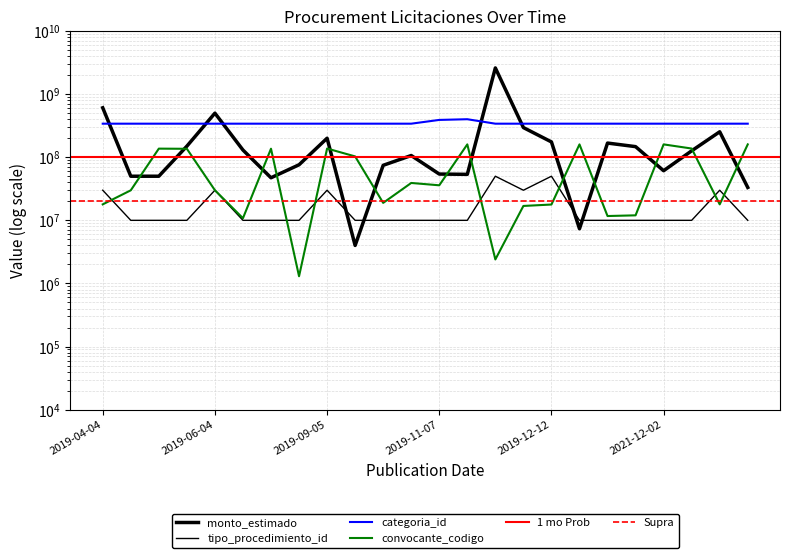

What value does the monto_estimado series have at 2019-11-29, to the nearest 10?

2599380930